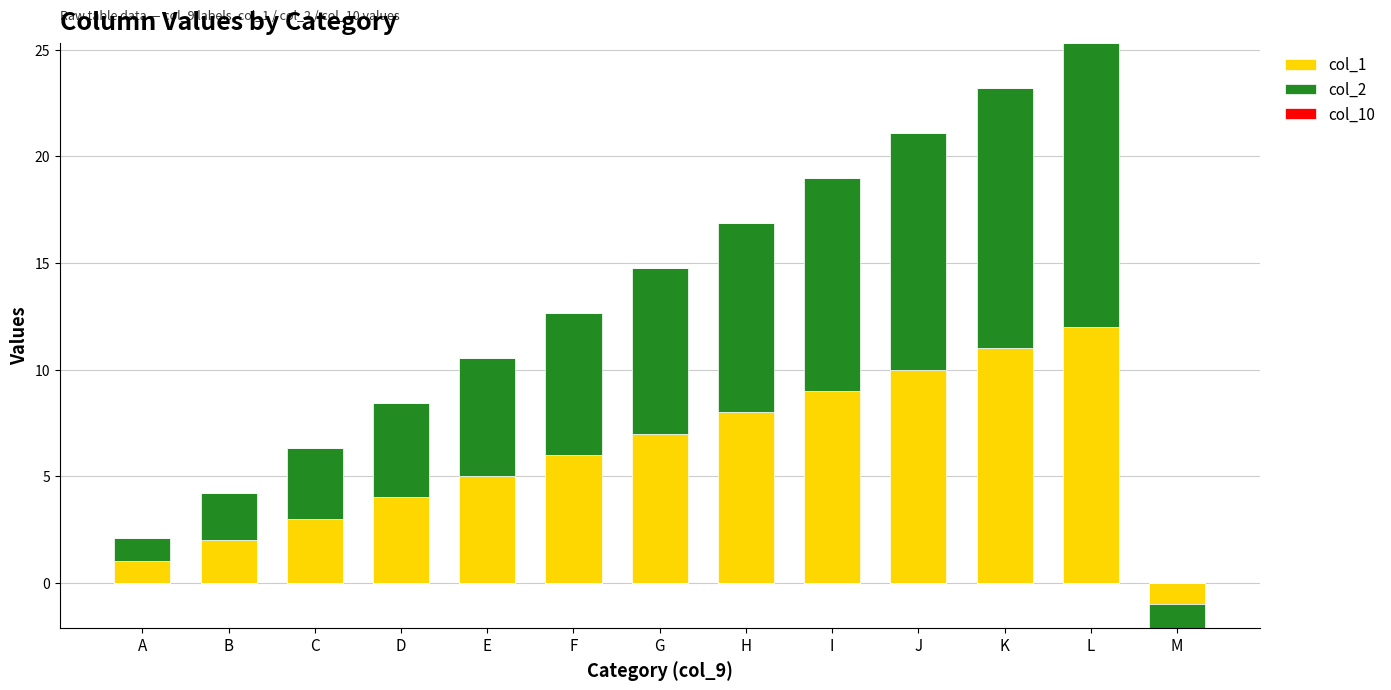

True or false: col_2 has a value of 14.3 at H.

False